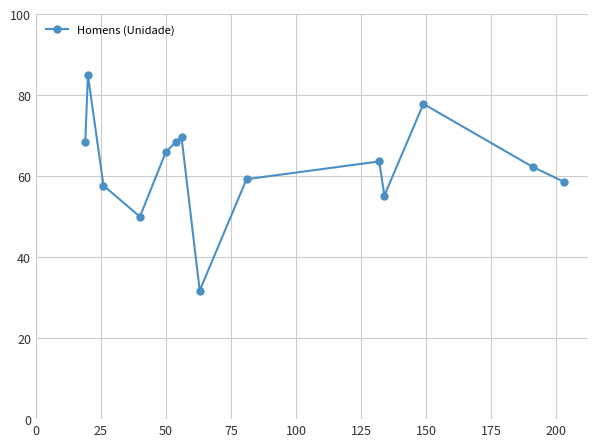

What is the value of the 13th point from the left?

62.3